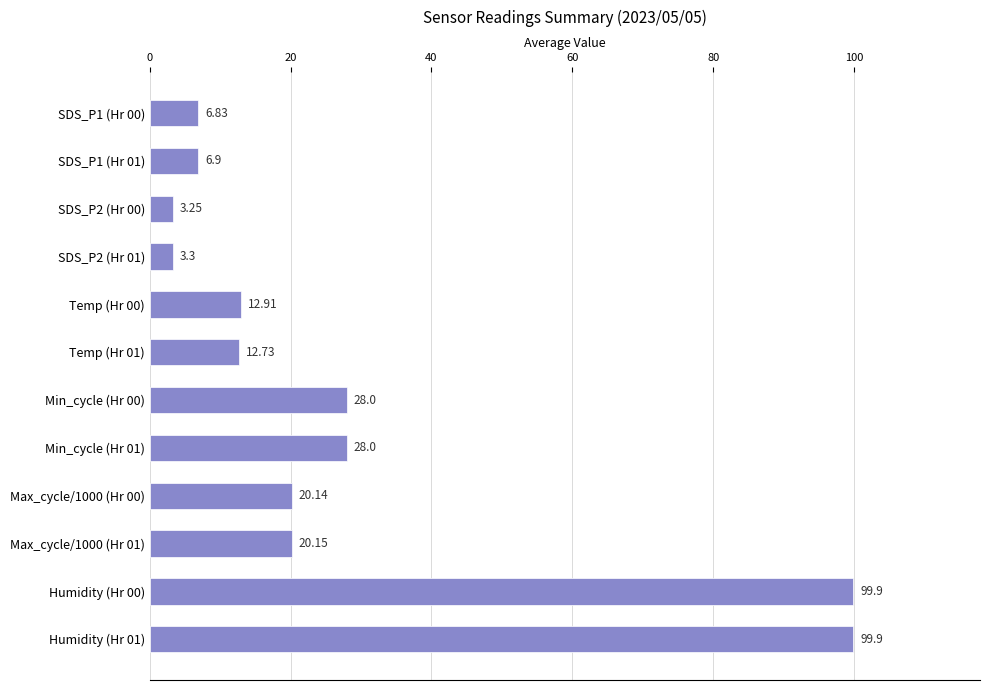

What is the sum of all values?

342.0